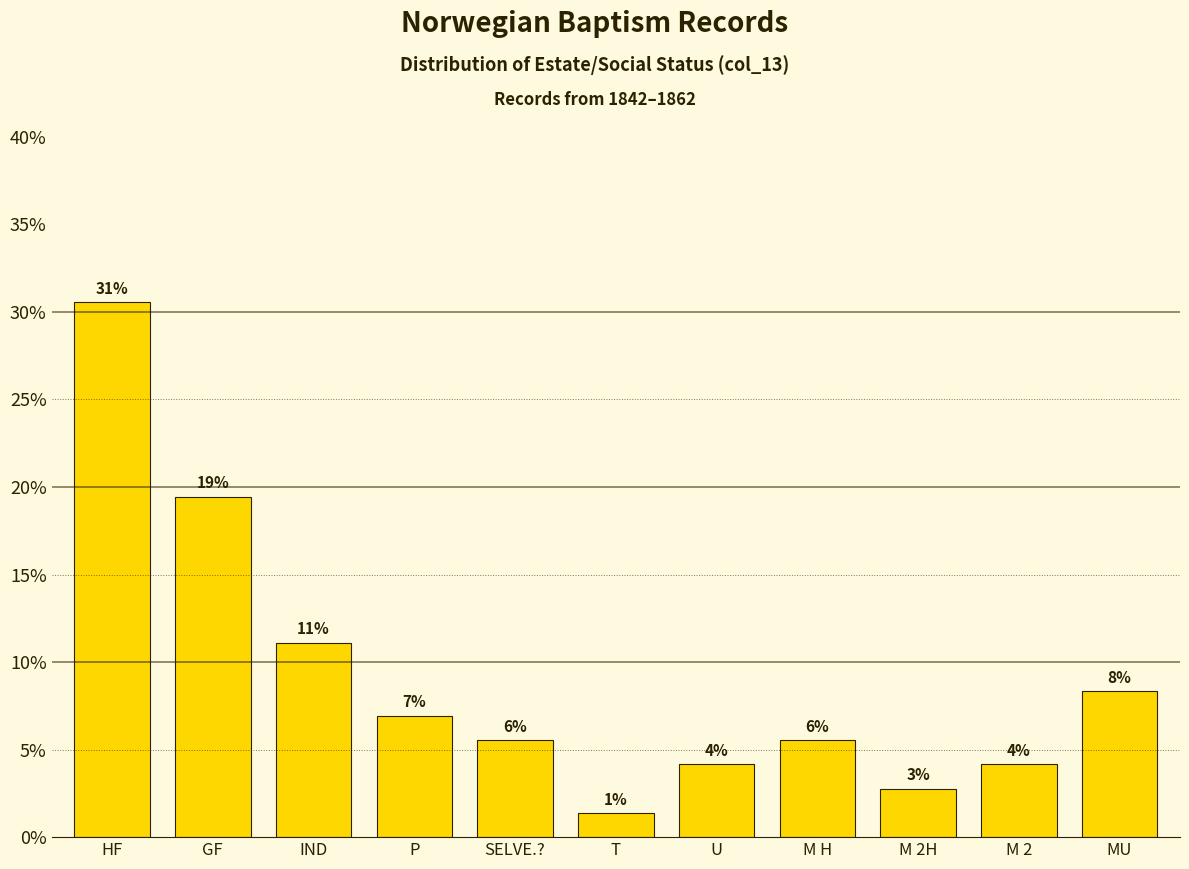

Which label corresponds to the smallest value in the chart?

T